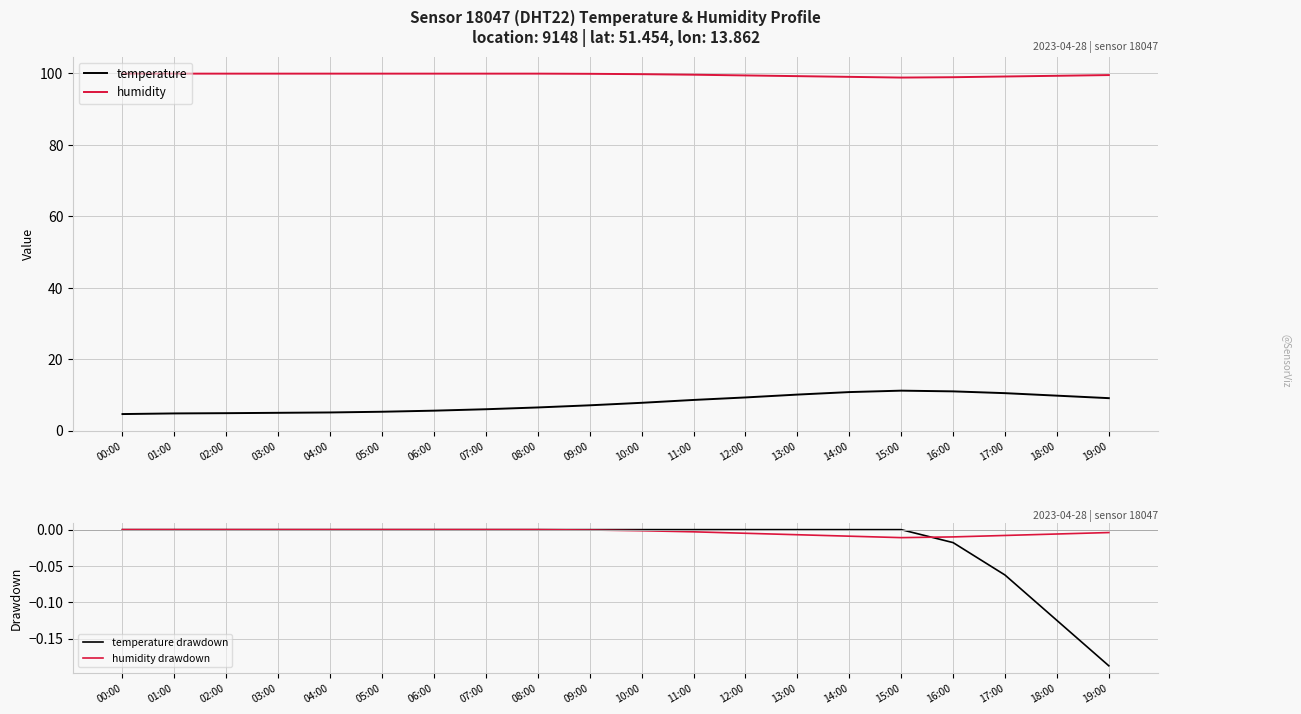

List the series in order of their peak value, highest first.

humidity, temperature, temperature drawdown, humidity drawdown